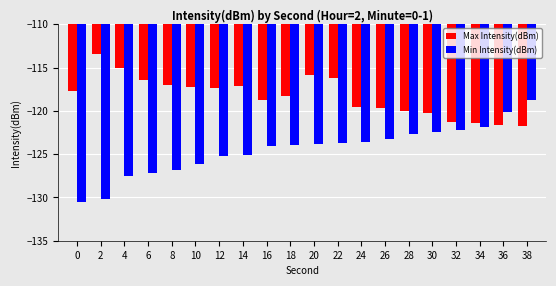

Which series has the largest total across all categories?

Max Intensity(dBm)